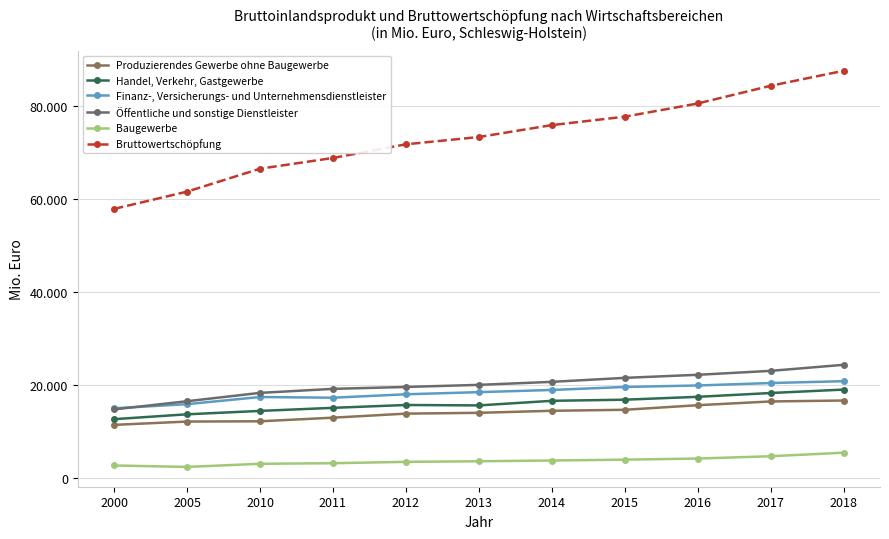

The value of Handel, Verkehr, Gastgewerbe at 2014 is 16632. True or false?

True